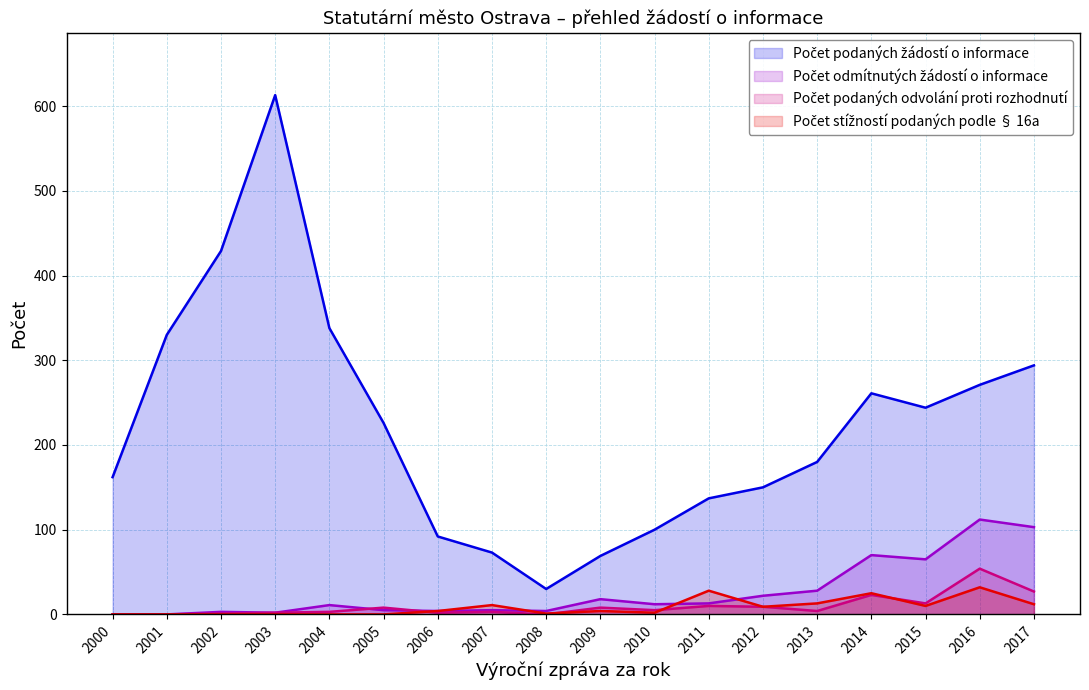

Which series has the widest spread of values?

Počet podaných žádostí o informace